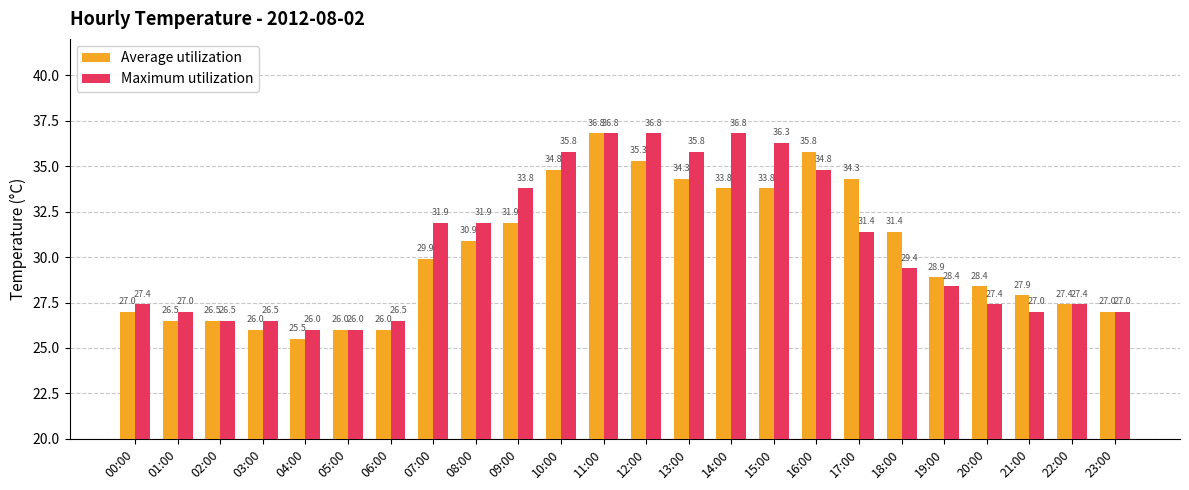

What is the greatest value displayed?

36.8